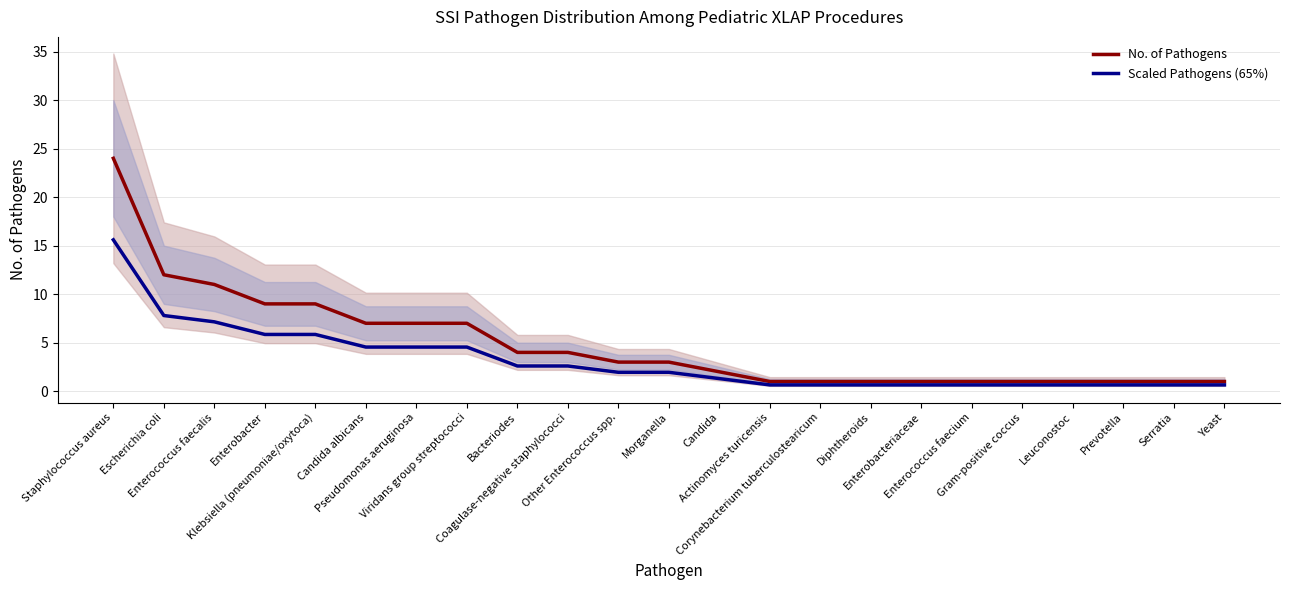

True or false: Scaled Pathogens (65%) and No. of Pathogens cross at least once.

False